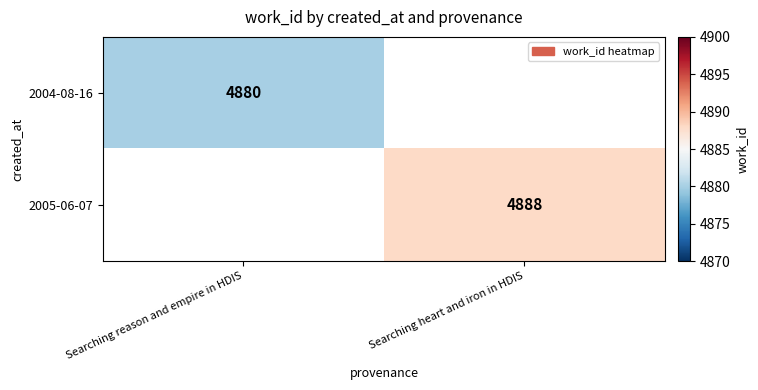

Is it true that 2004-08-16 equals 4880.0 at Searching reason and empire in HDIS?

True